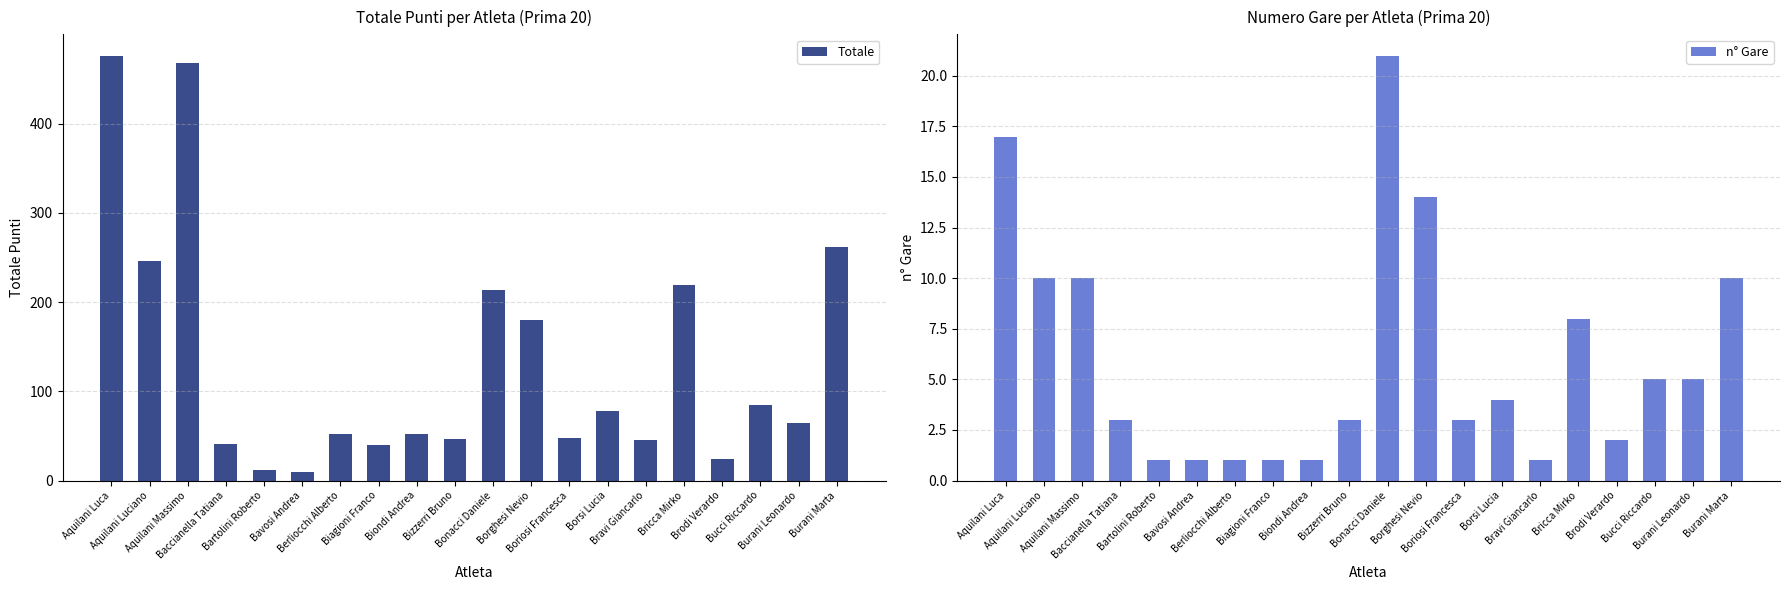

What is the difference between the maximum and minimum values in the n° Gare series?

20